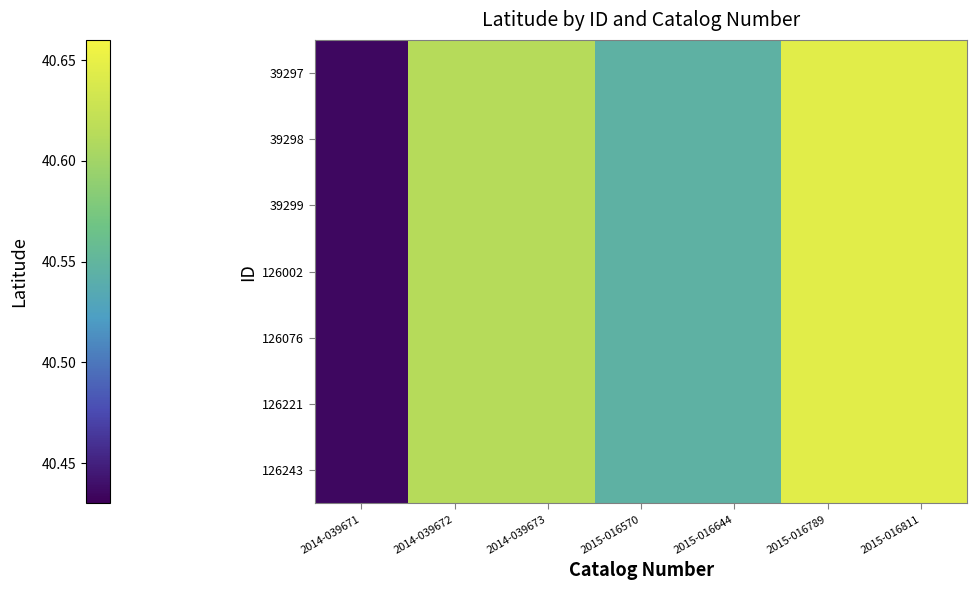

Count the number of data series in this chart.

7